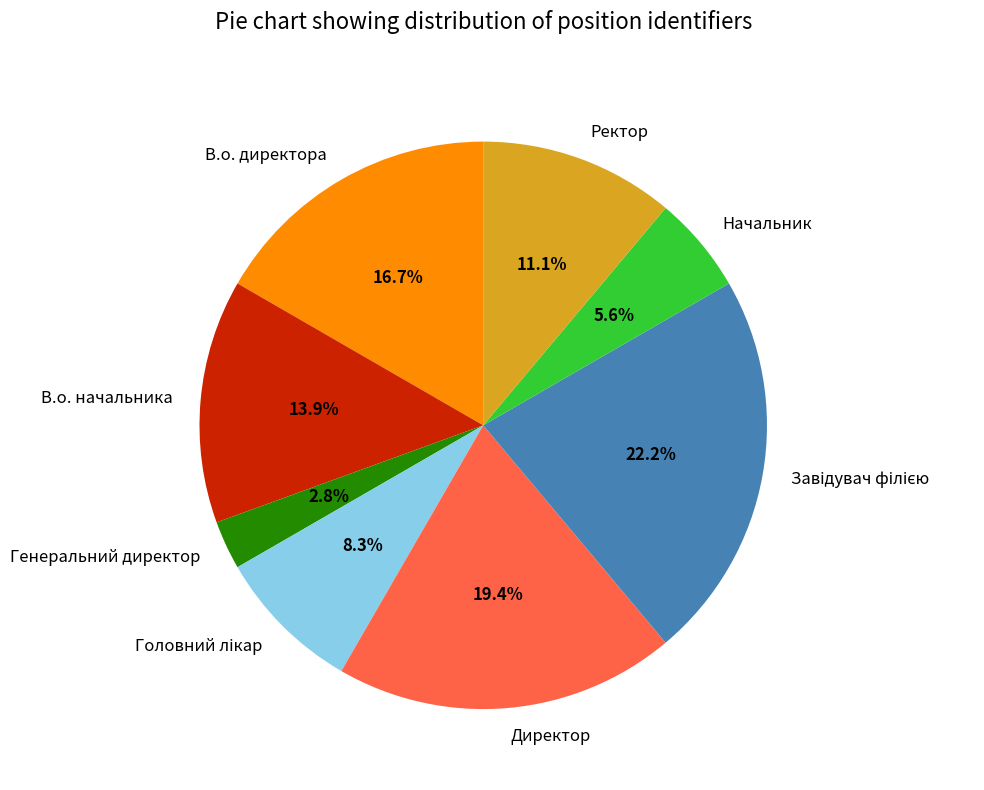

To the nearest percent, what is the average slice percentage?

12%